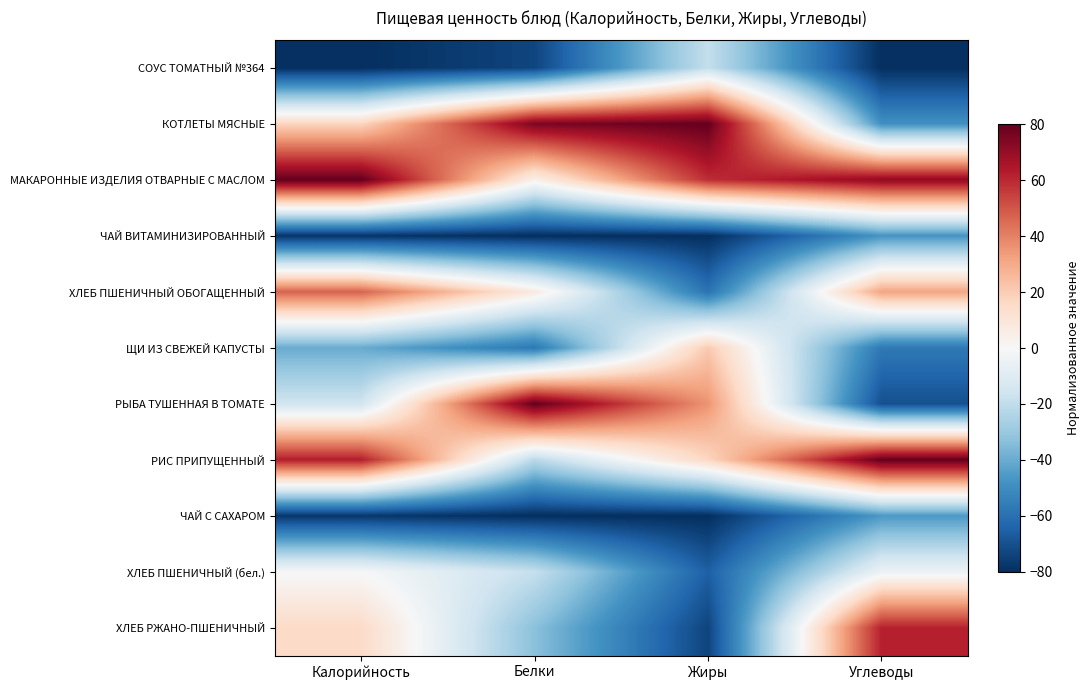

Reading right to left, extract all data points from this chart.

СОУС ТОМАТНЫЙ №364: Углеводы=-80.0	Жиры=-18.9	Белки=-73.5	Калорийность=-80.0
КОТЛЕТЫ МЯСНЫЕ: Углеводы=-48.7	Жиры=80.0	Белки=75.2	Калорийность=17.5
МАКАРОННЫЕ ИЗДЕЛИЯ ОТВАРНЫЕ С МАСЛОМ: Углеводы=71.2	Жиры=58.9	Белки=4.0	Калорийность=80.0
ЧАЙ ВИТАМИНИЗИРОВАННЫЙ: Углеводы=-47.4	Жиры=-80.0	Белки=-80.0	Калорийность=-78.3
ХЛЕБ ПШЕНИЧНЫЙ ОБОГАЩЕННЫЙ: Углеводы=31.5	Жиры=-58.9	Белки=7.3	Калорийность=46.8
ЩИ ИЗ СВЕЖЕЙ КАПУСТЫ: Углеводы=-57.1	Жиры=21.1	Белки=-57.4	Калорийность=-40.2
РЫБА ТУШЕННАЯ В ТОМАТЕ: Углеводы=-70.3	Жиры=35.8	Белки=80.0	Калорийность=-15.3
РИС ПРИПУЩЕННЫЙ: Углеводы=80.0	Жиры=16.8	Белки=-21.8	Калорийность=62.6
ЧАЙ С САХАРОМ: Углеводы=-46.1	Жиры=-80.0	Белки=-80.0	Калорийность=-77.5
ХЛЕБ ПШЕНИЧНЫЙ (бел.): Углеводы=-4.6	Жиры=-65.3	Белки=-18.6	Калорийность=-0.4
ХЛЕБ РЖАНО-ПШЕНИЧНЫЙ: Углеводы=61.9	Жиры=-73.7	Белки=-33.1	Калорийность=15.3